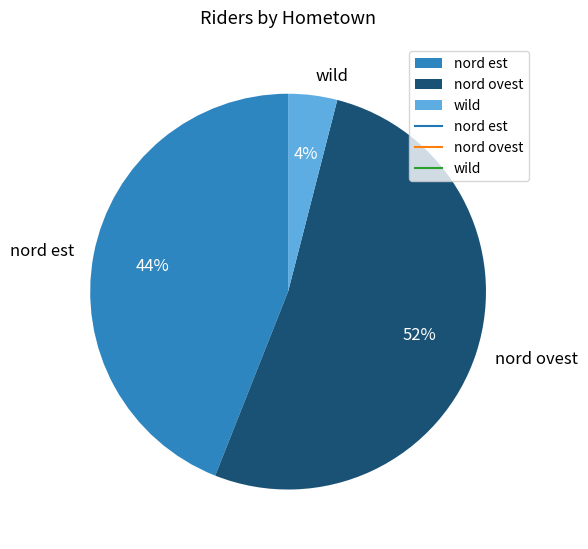

To the nearest percent, what percentage of the pie is nord est?

44%